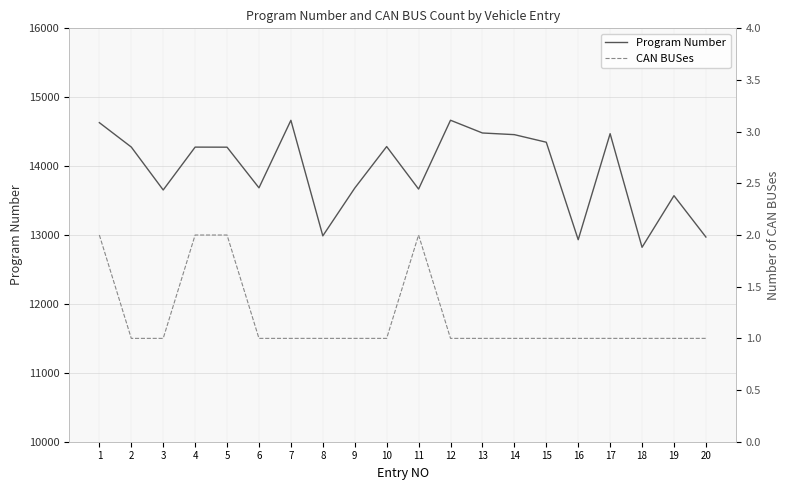

How many interior local valleys does the Program Number series have?

6